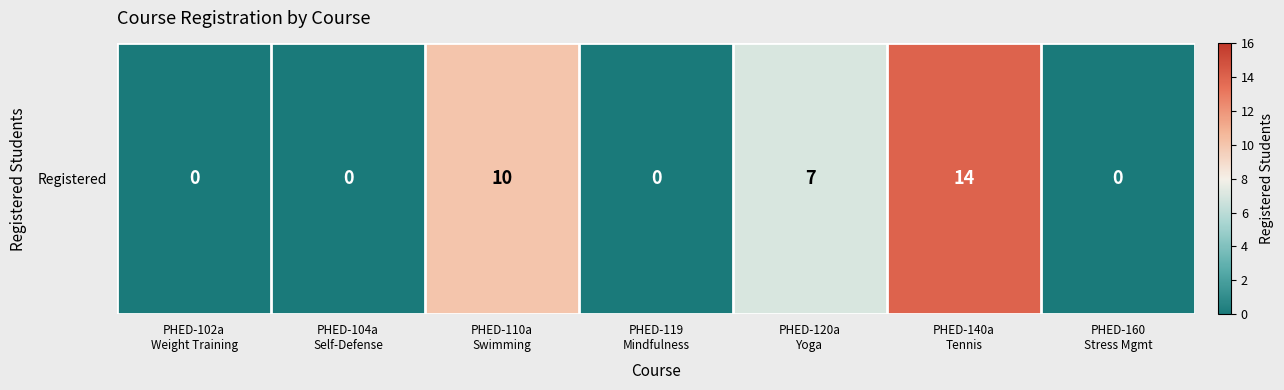

List the labels in order of value, largest first.

PHED-140a
Tennis, PHED-110a
Swimming, PHED-120a
Yoga, PHED-102a
Weight Training, PHED-104a
Self-Defense, PHED-119
Mindfulness, PHED-160
Stress Mgmt